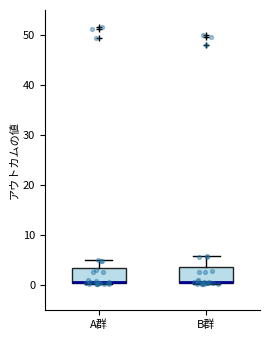

Where does the upper whisker of the box for B群 end on the y-axis? The values are not printed on the chart, so give them approximately, as read against the axis.

6